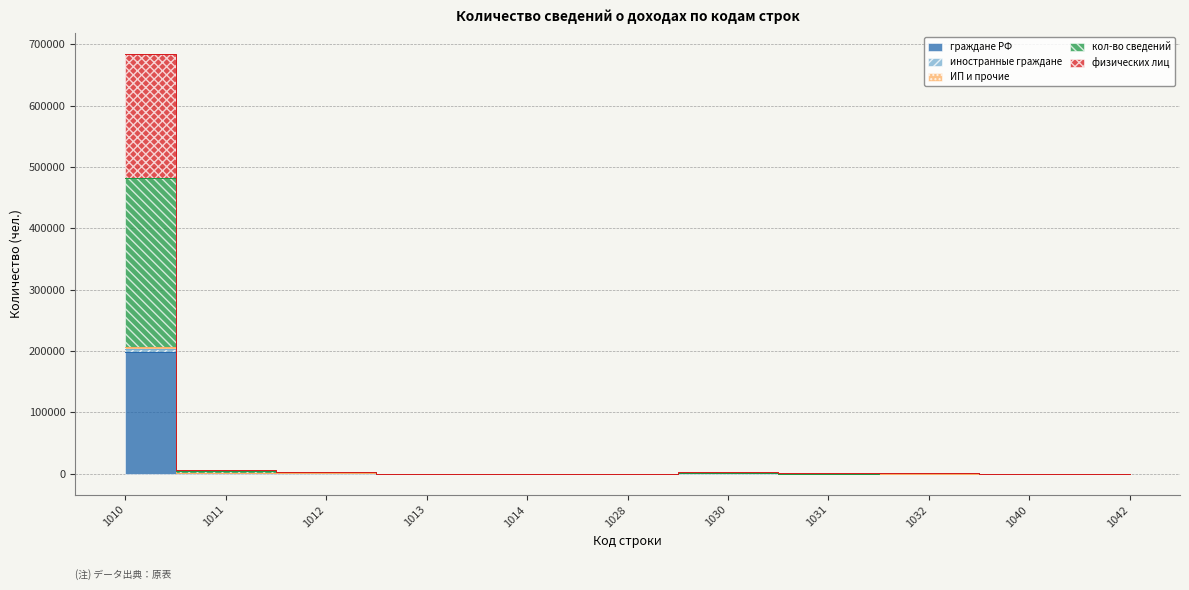

True or false: ИП и прочие has a value of 0 at 1028.

False